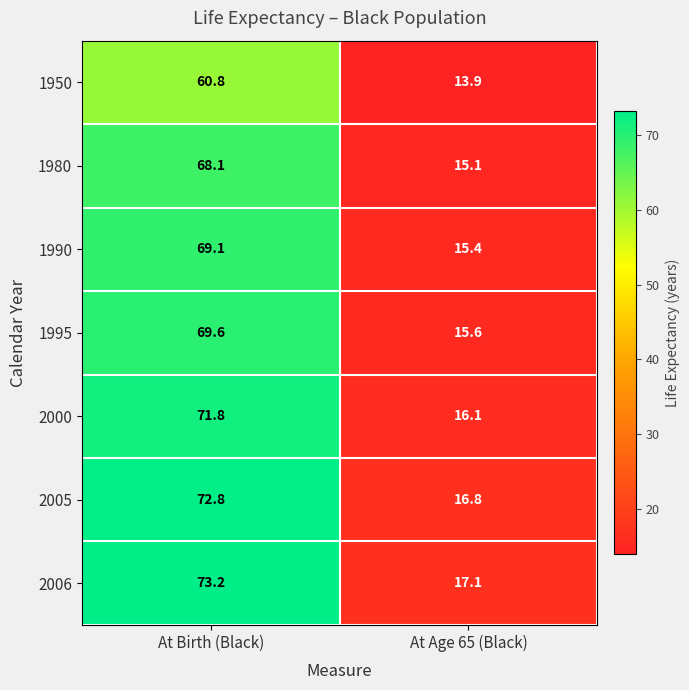

How many series are shown in this chart?

7